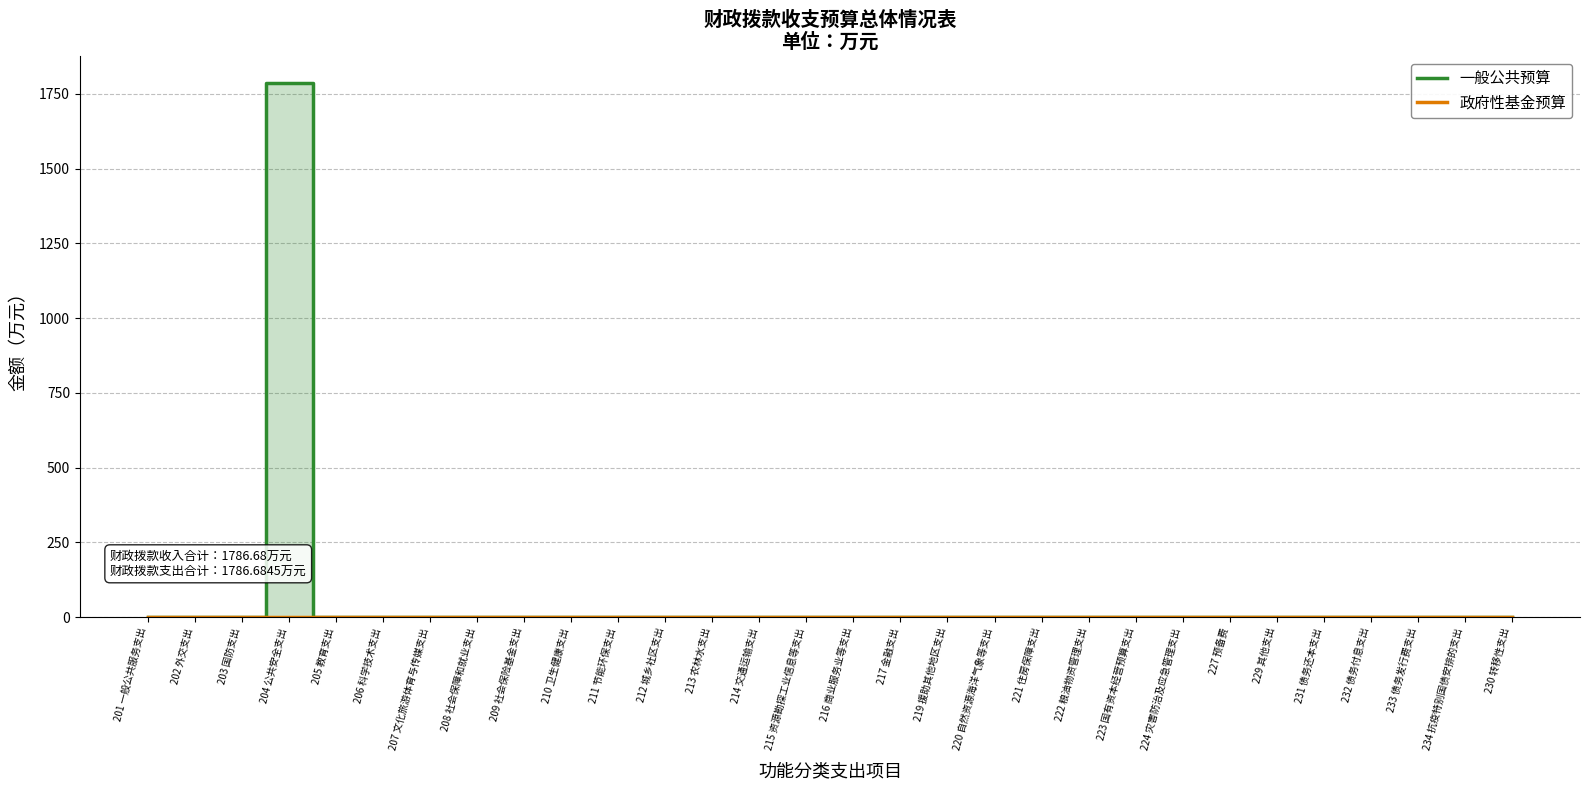

Which category has the lowest value in the 政府性基金预算 series?

201 一般公共服务支出